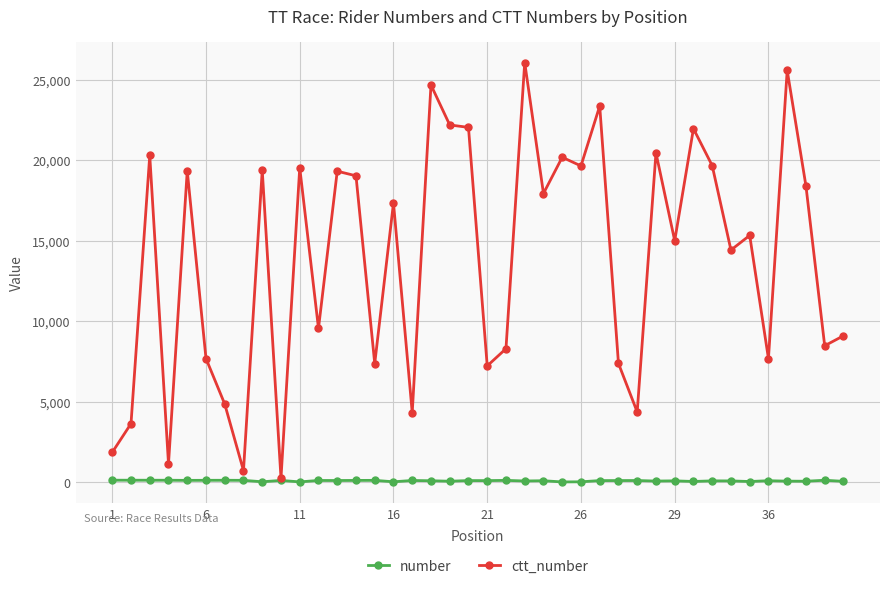

What is the maximum value for ctt_number?

26068